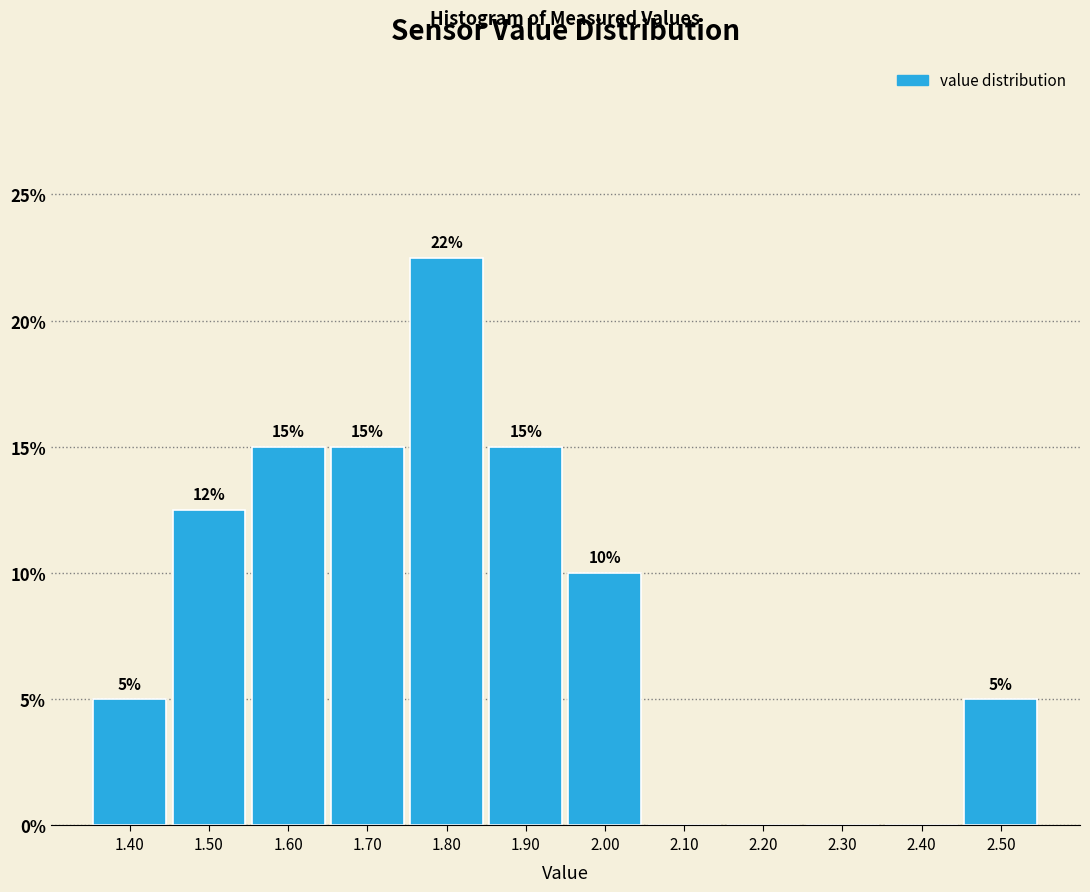

Which range on the x-axis has the tallest bar?

1.75 to 1.85